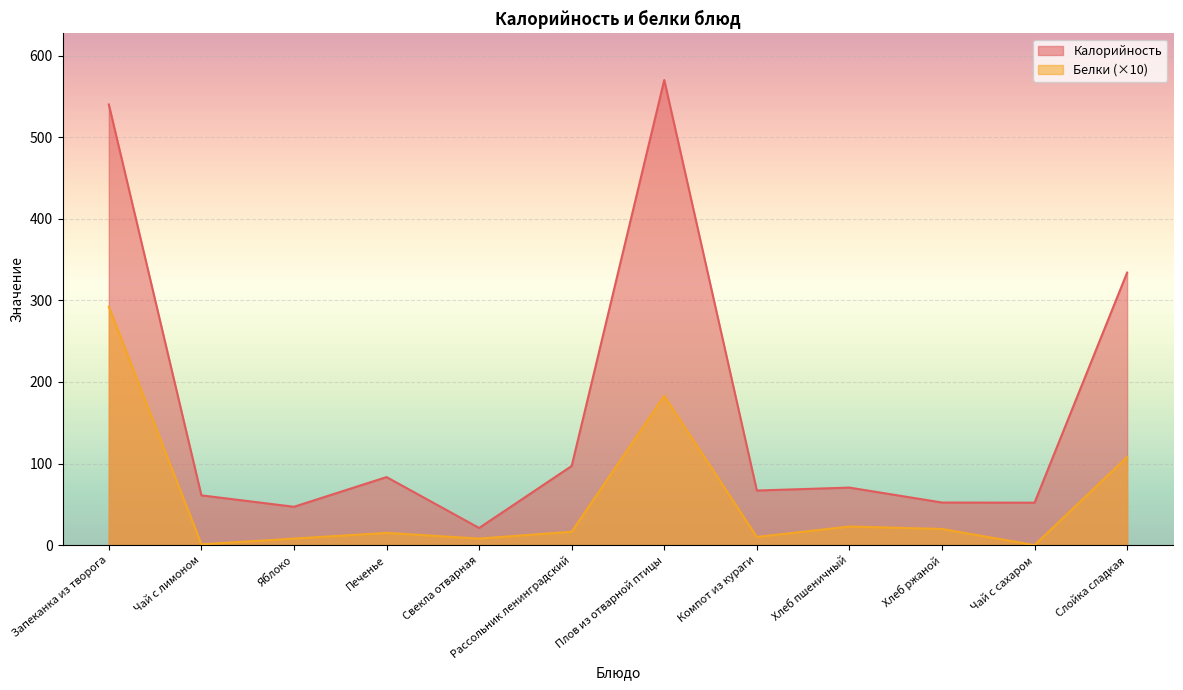

At which label does Белки first exceed 16?

Запеканка из творога